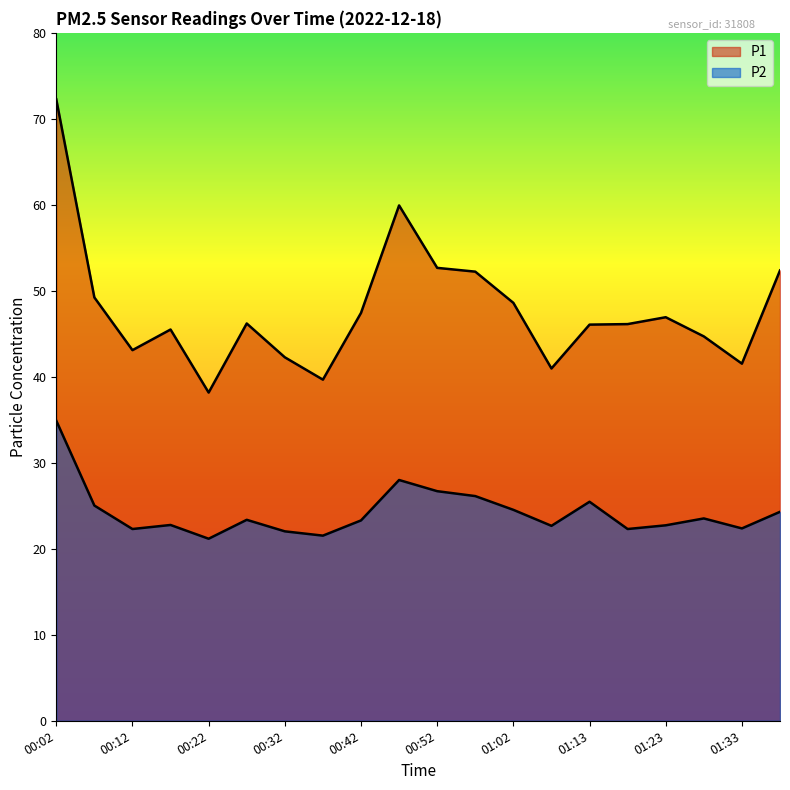

At which label does P2 reach its minimum?

00:22